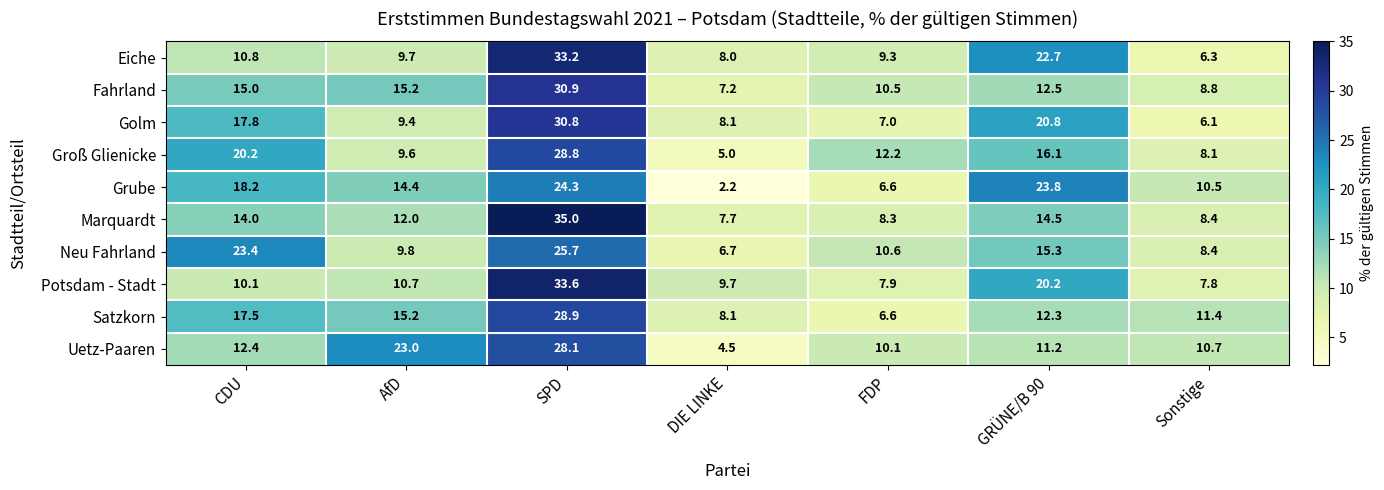

How many values in the Potsdam - Stadt series are below 10?

3